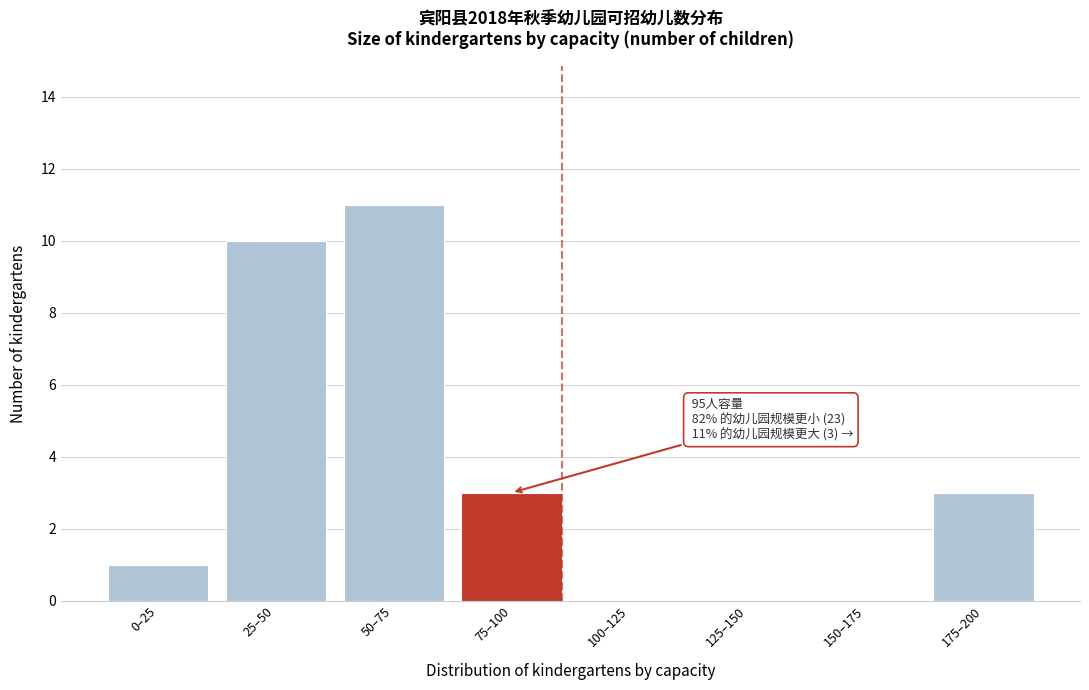

Reading left to right, what are all the values shown in this chart?

0–25=1	25–50=10	50–75=11	75–100=3	100–125=0	125–150=0	150–175=0	175–200=3